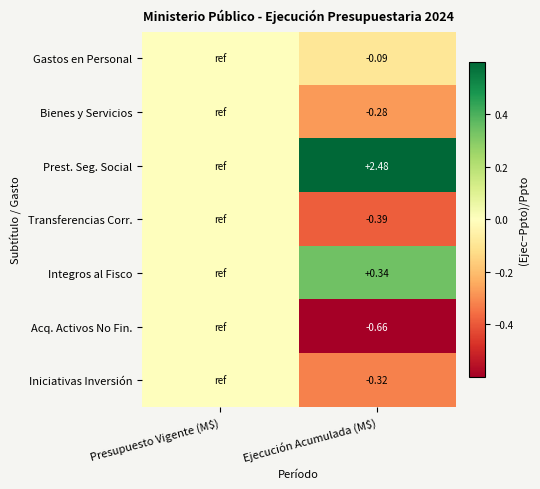

Rank the series at Ejecución Acumulada (M$) from highest to lowest value.

Prest. Seg. Social, Integros al Fisco, Gastos en Personal, Bienes y Servicios, Iniciativas Inversión, Transferencias Corr., Acq. Activos No Fin.